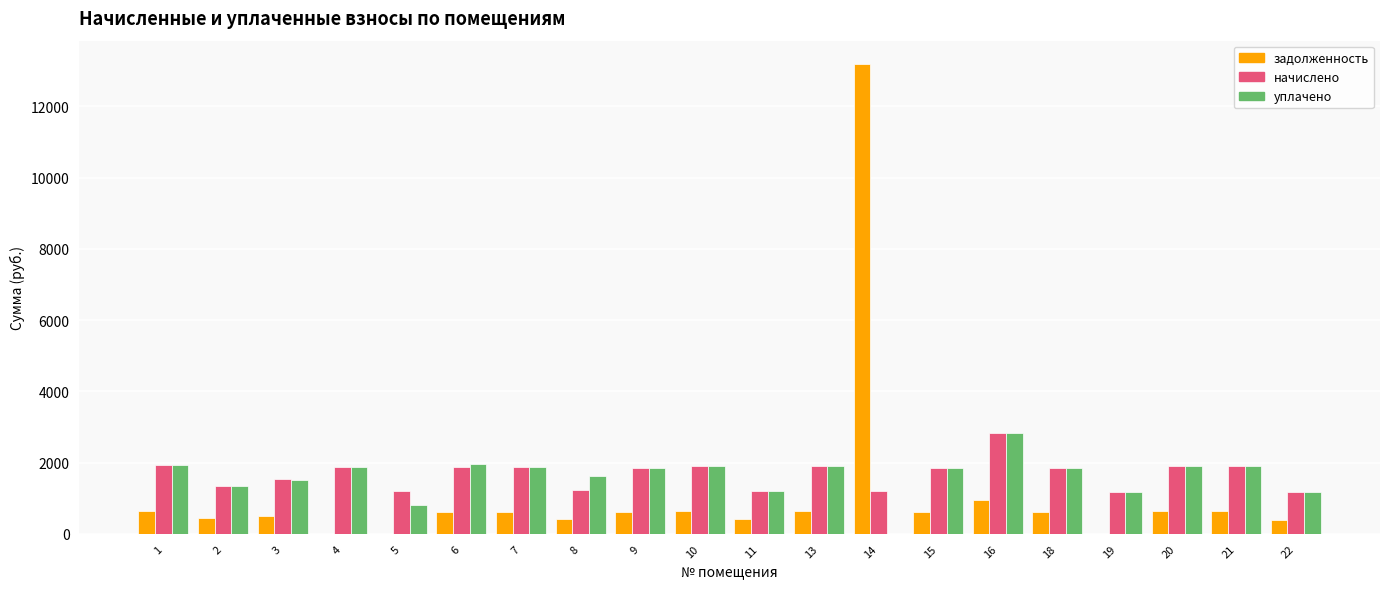

Is it true that задолженность equals 0.0 at 4?

True